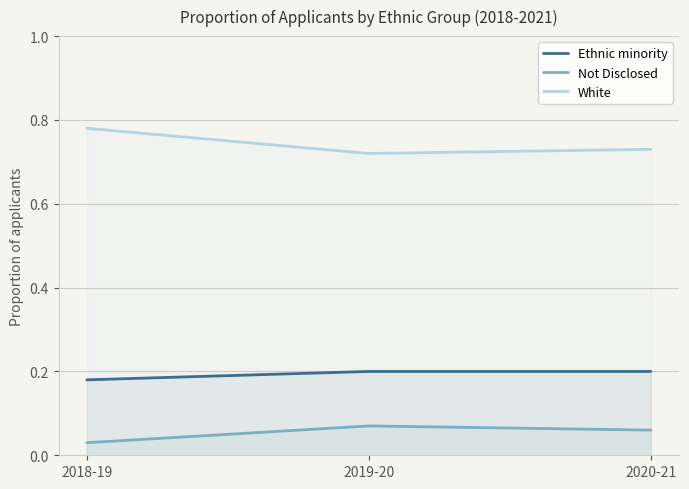

What value does the Not Disclosed series have at 2020-21?

0.1